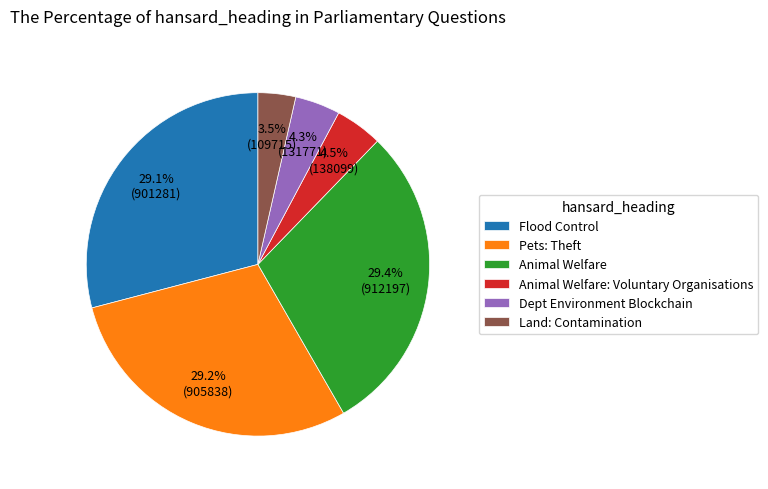

How much of the chart is everything except Land: Contamination?

96.5%